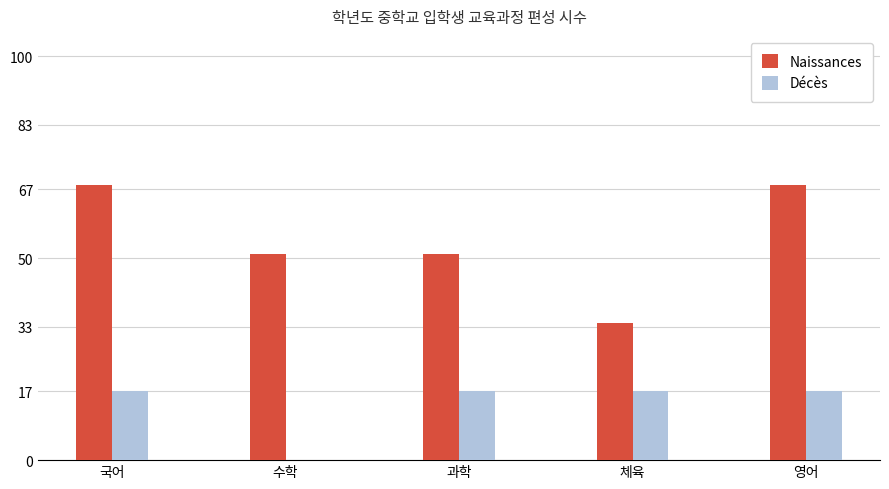

True or false: Naissances has a value of 68 at 국어.

True